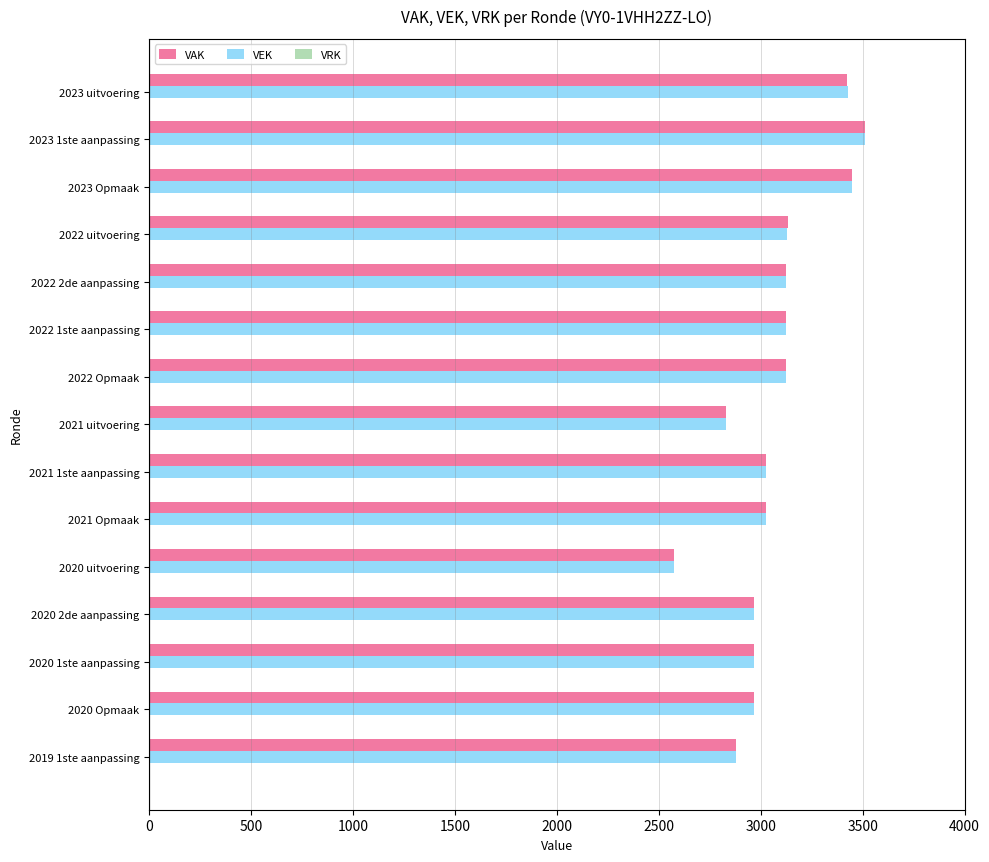

Is the value of VEK at 2019 1ste aanpassing greater than the value of VAK at 2020 Opmaak?

No